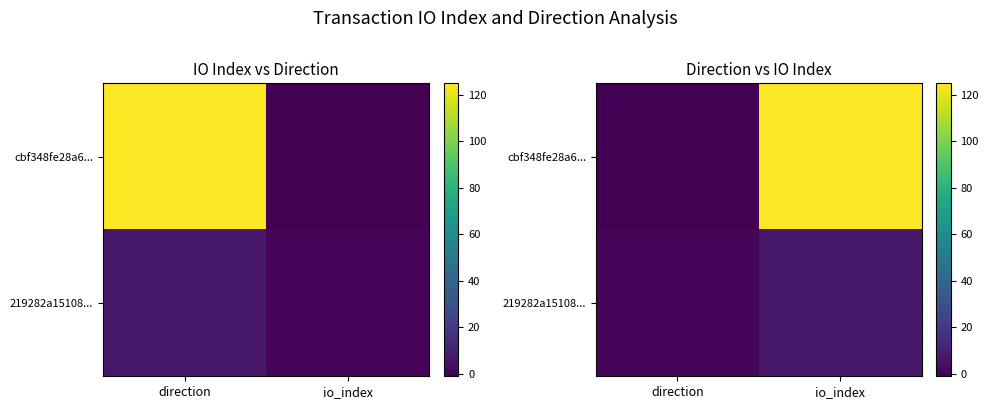

The cbf348fe28a6... series shows -1 at direction. True or false?

True